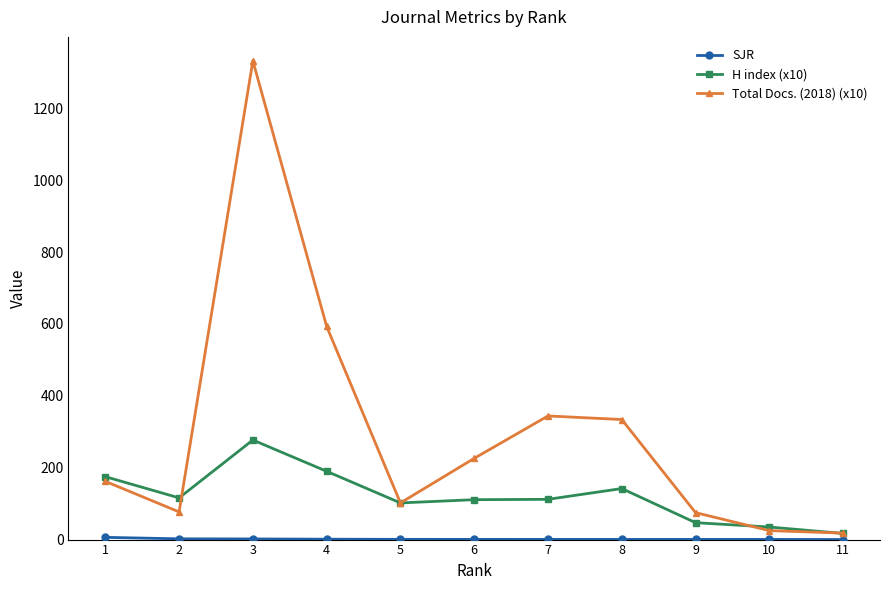

Which series has the largest range (max minus min)?

Total Docs. (2018) (x10)